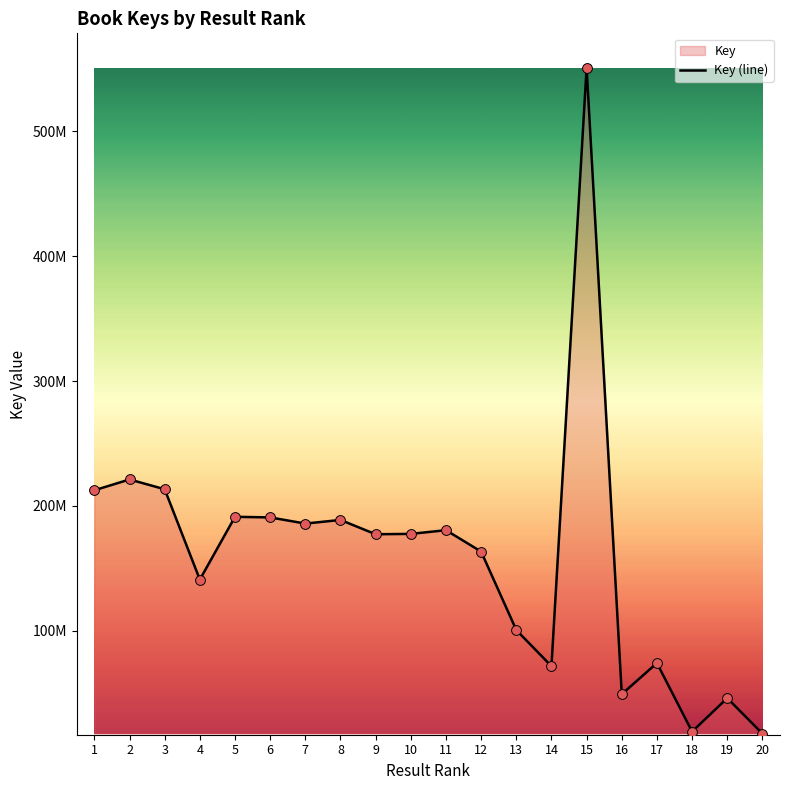

Which has a higher value, 9 or 2?

2